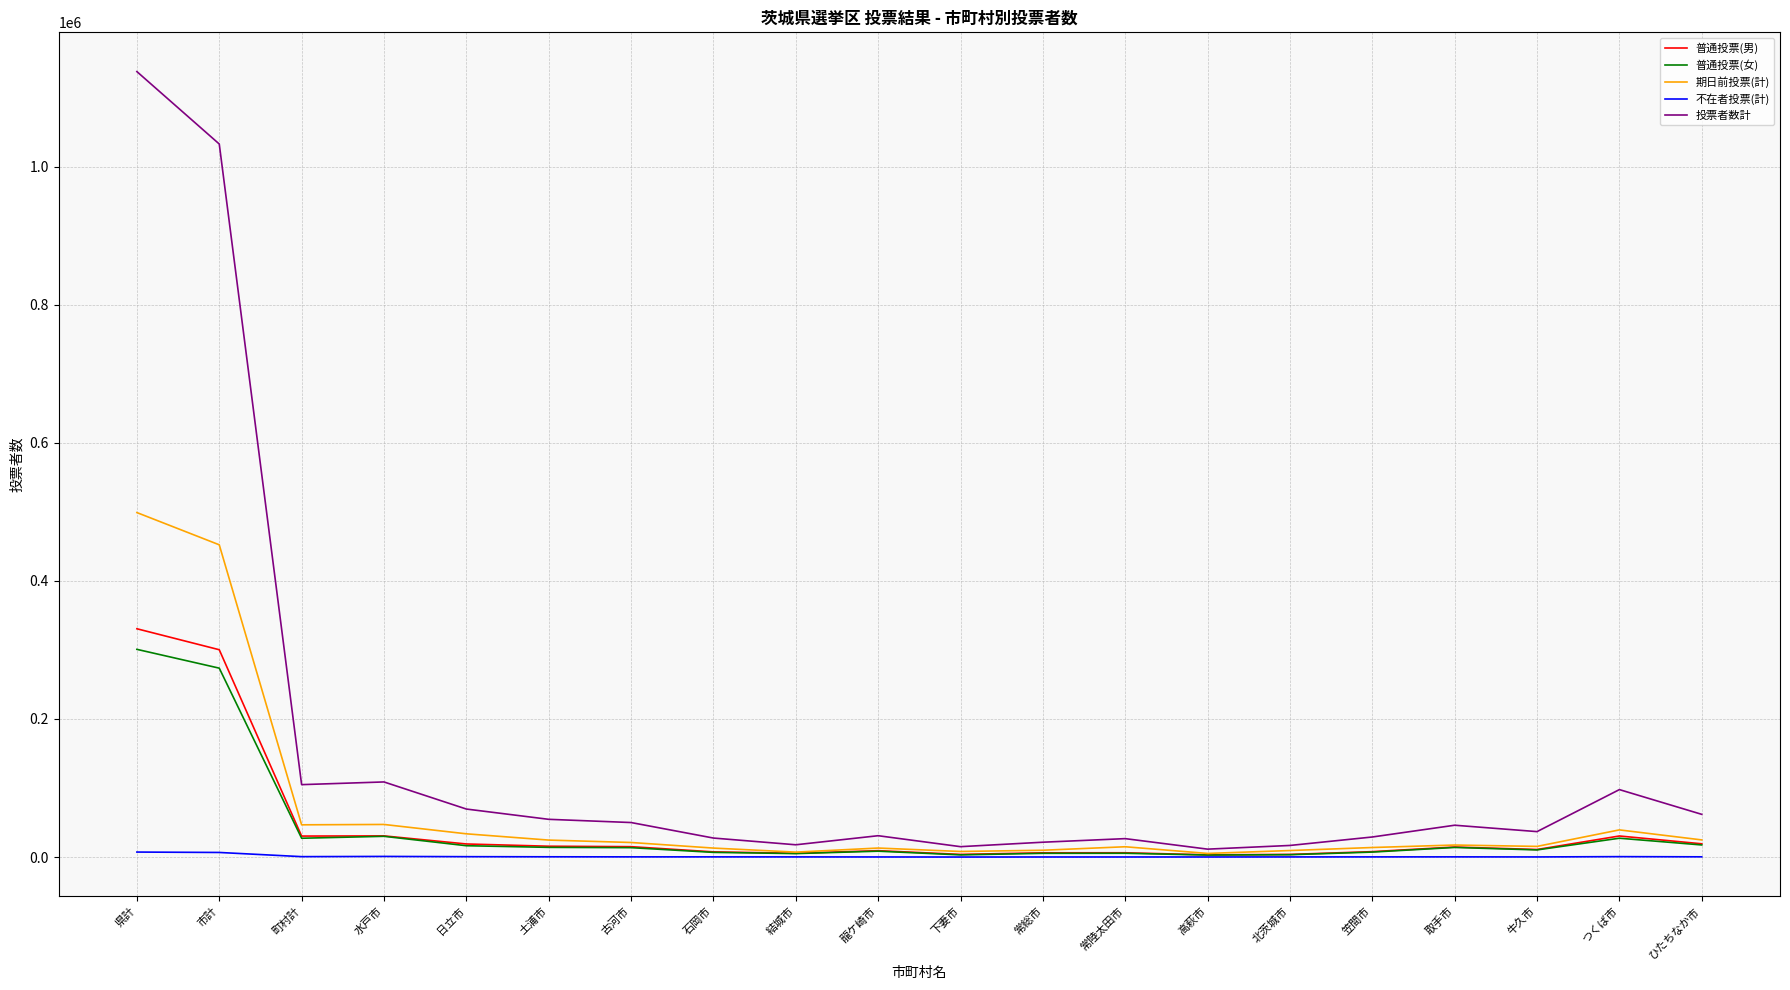

True or false: 投票者数計 and 不在者投票(計) intersect in this chart.

False